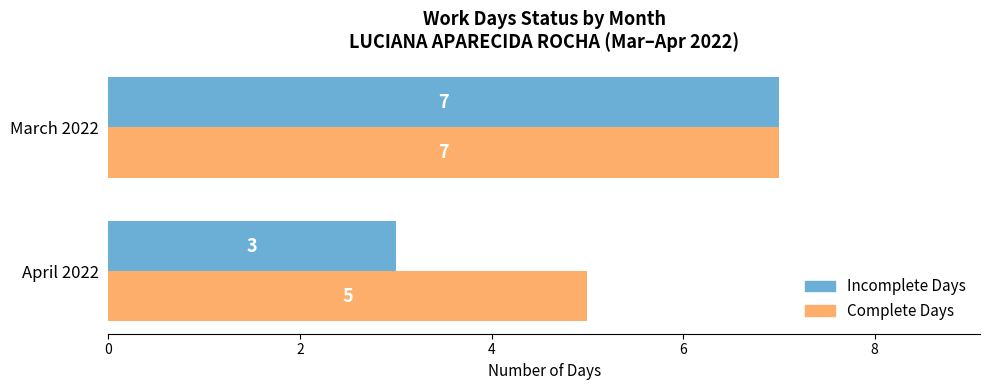

Count the Incomplete Days values in the range 3 to 7.

2